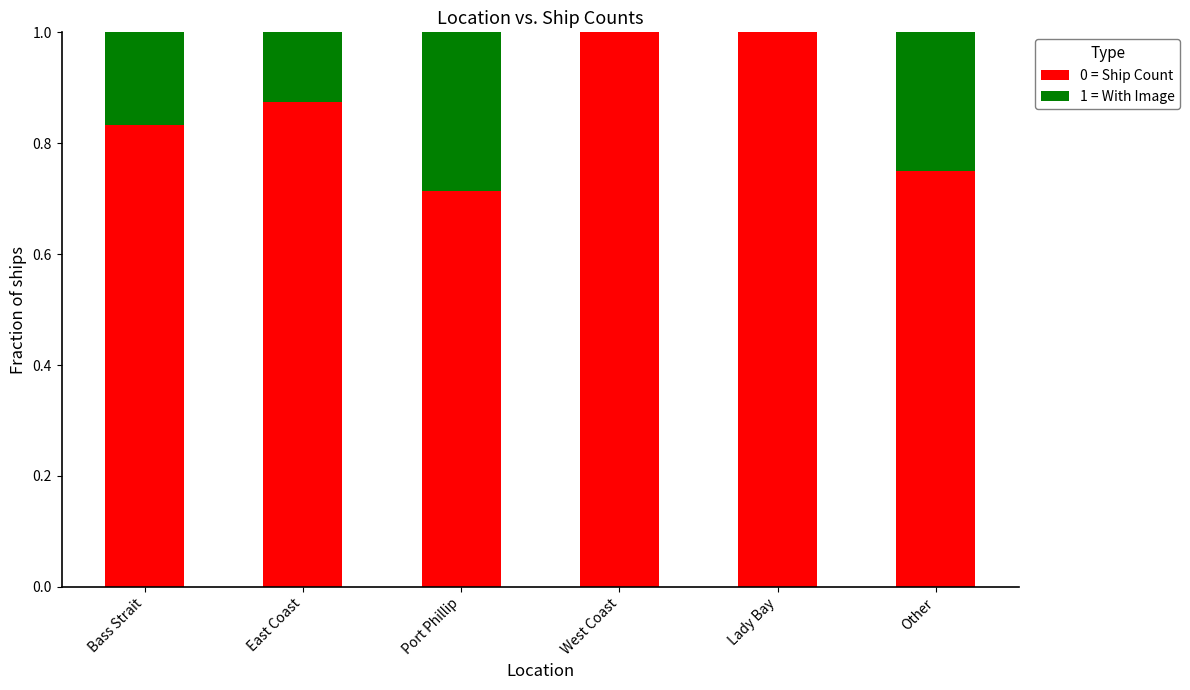

What is the total value across all series at Lady Bay?

1.0